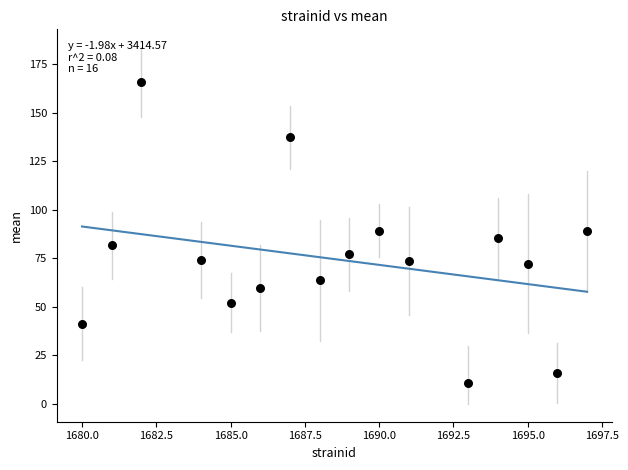

What is the range of Y values (max minus min)?

154.8